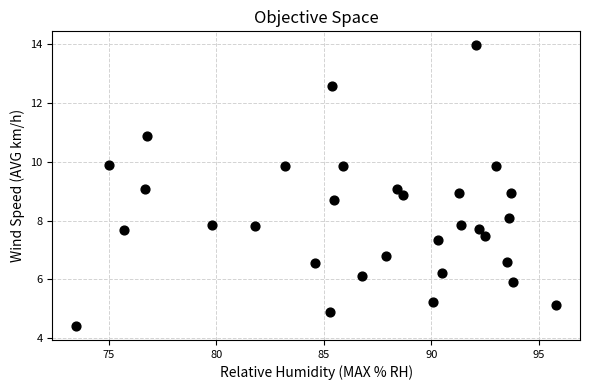

What is the range of X values (max minus min)?

22.3